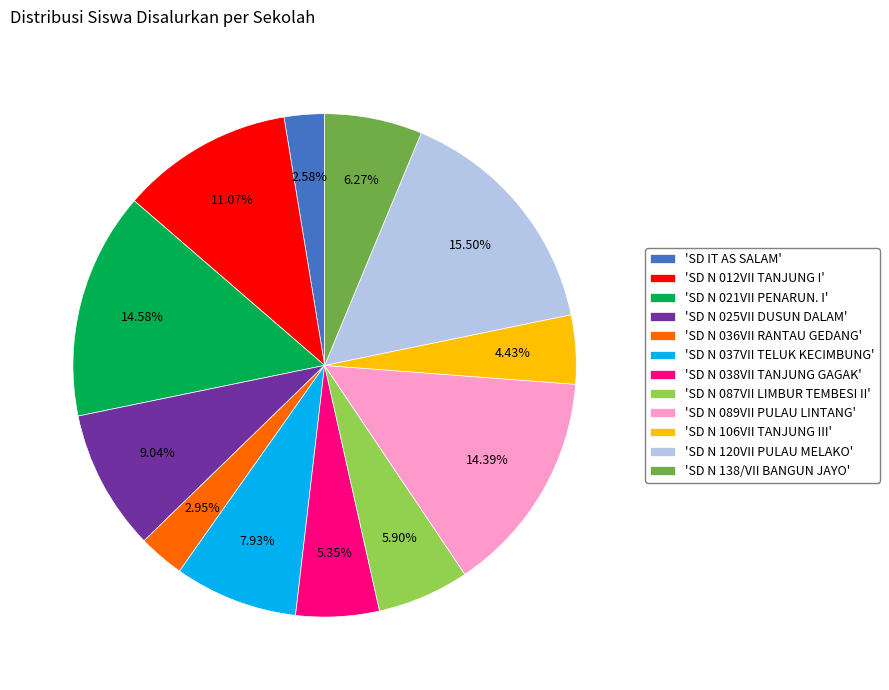

How many segments does this pie chart have?

12